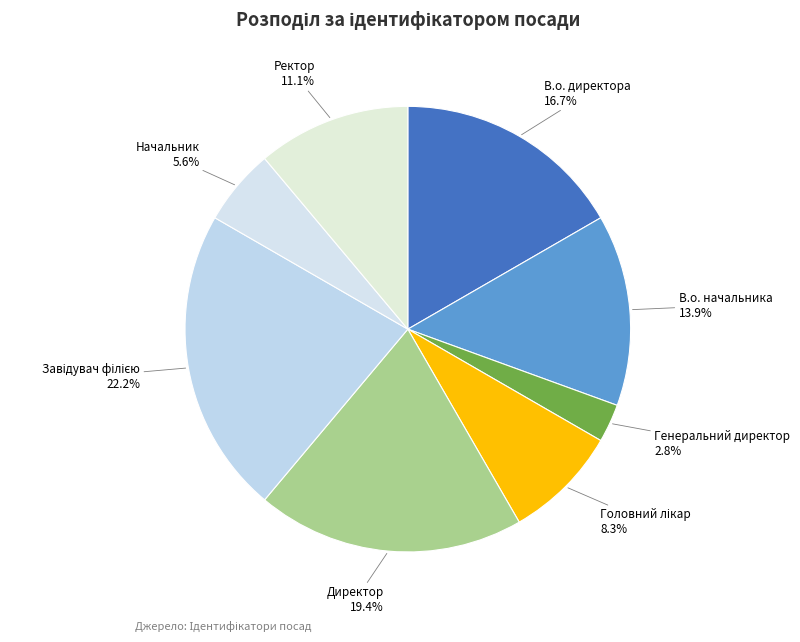

What is the ratio of the value at В.о. директора to the value at В.о. начальника?

1.2